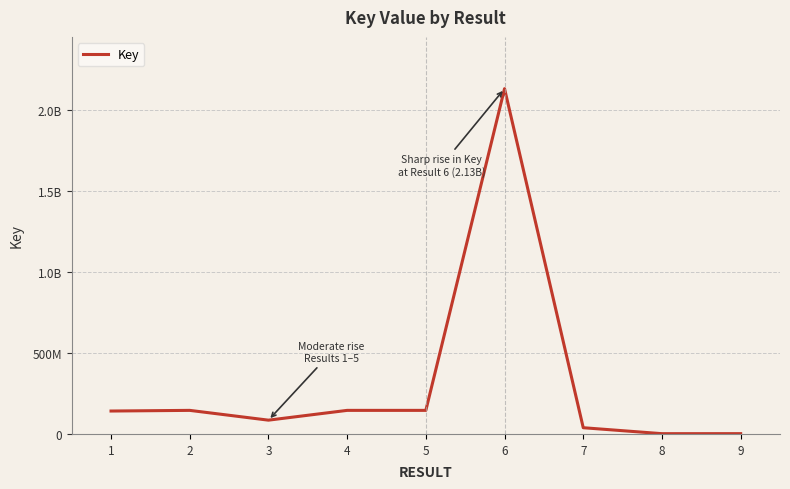

Does the chart display data point markers on the line(s)?

No